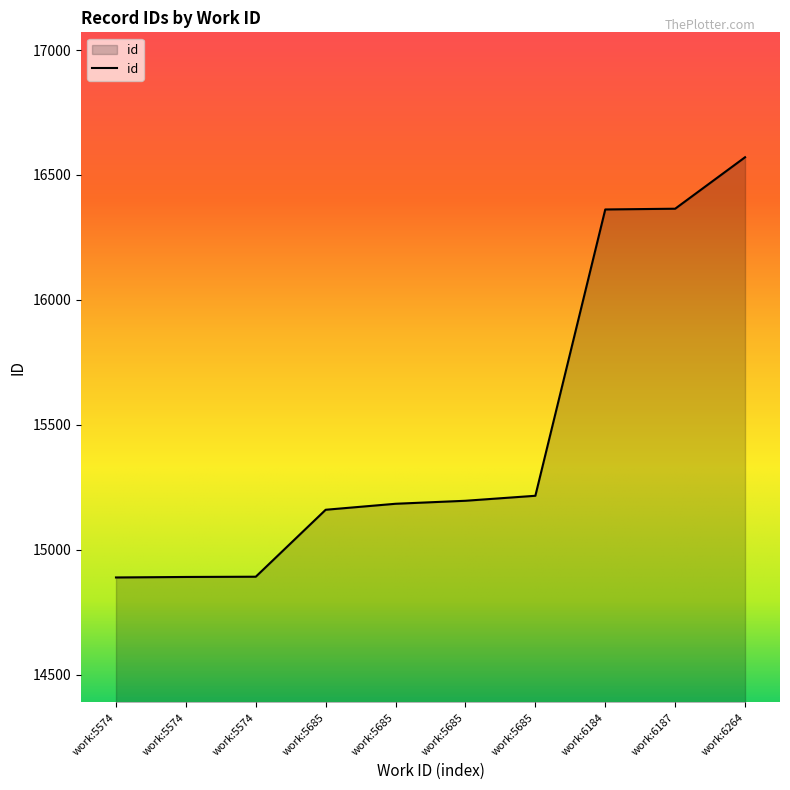

How many lines are shown in the chart?

1